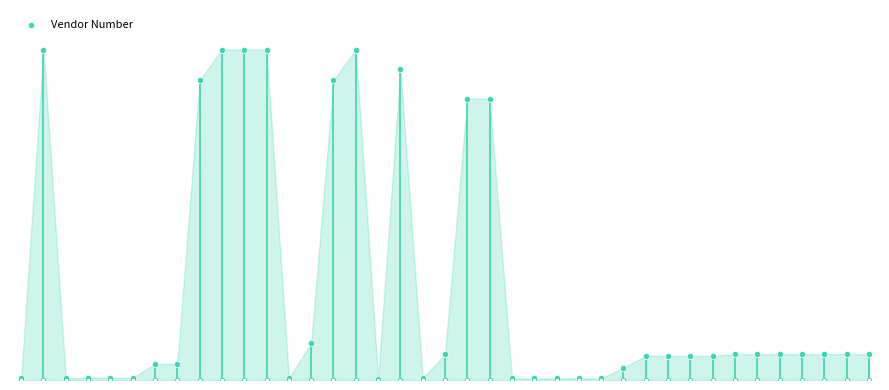

What is the change in value from 11 to 29?

-4406212